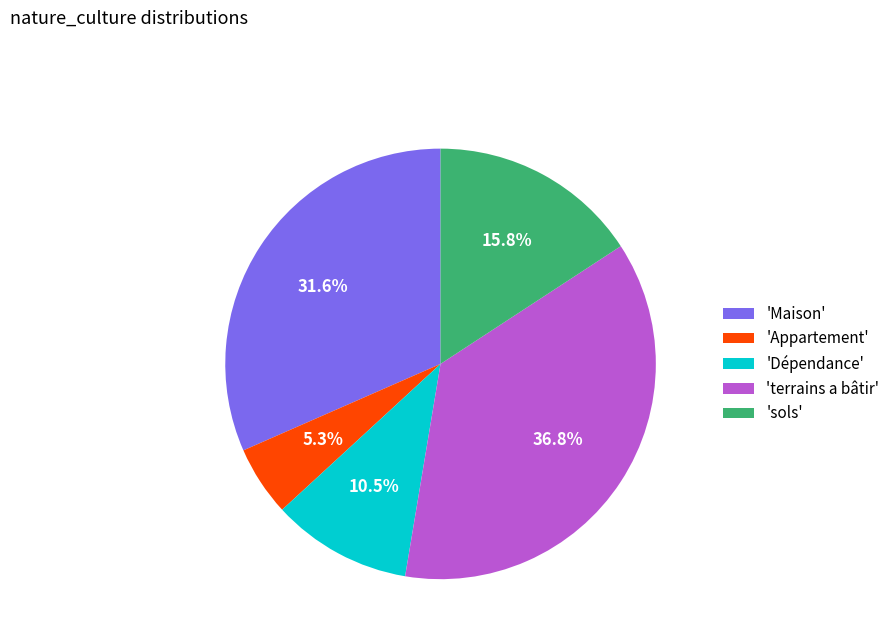

Combined, do 'Maison' and 'terrains a bâtir' account for over 50%?

Yes